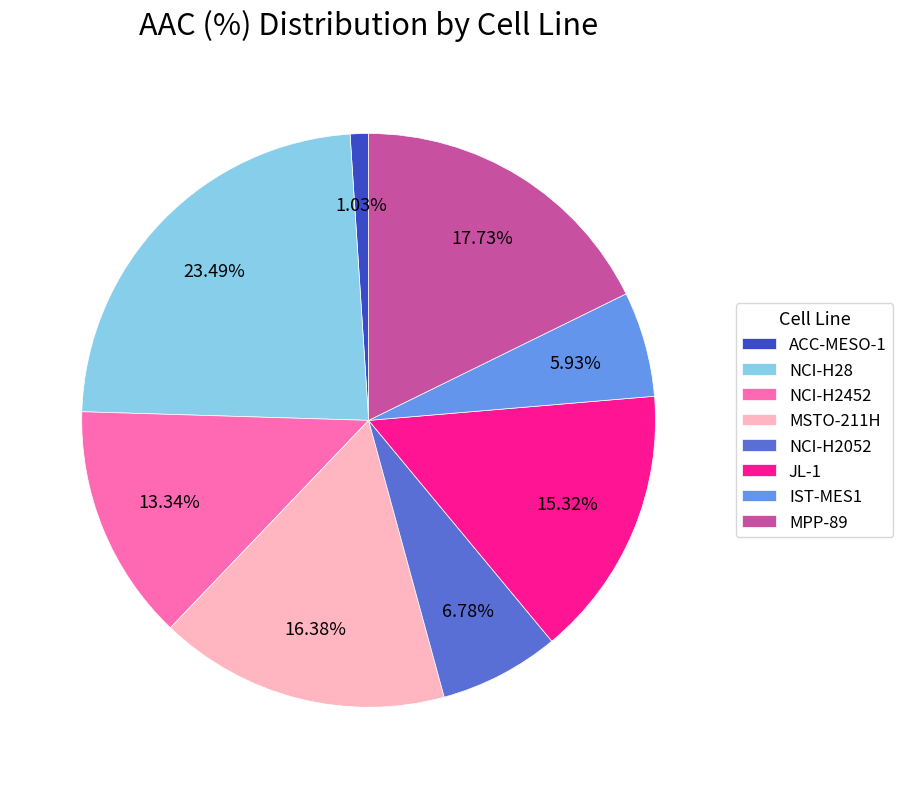

True or false: NCI-H28 accounts for 10% of the total.

False